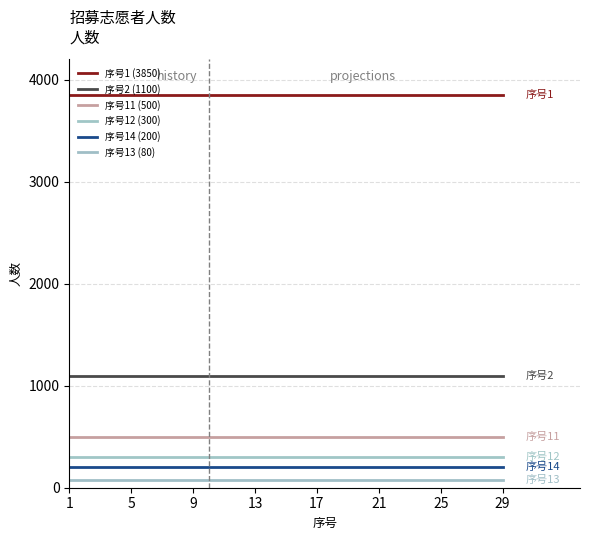

True or false: 序号13 (80) and 序号11 (500) cross at least once.

False